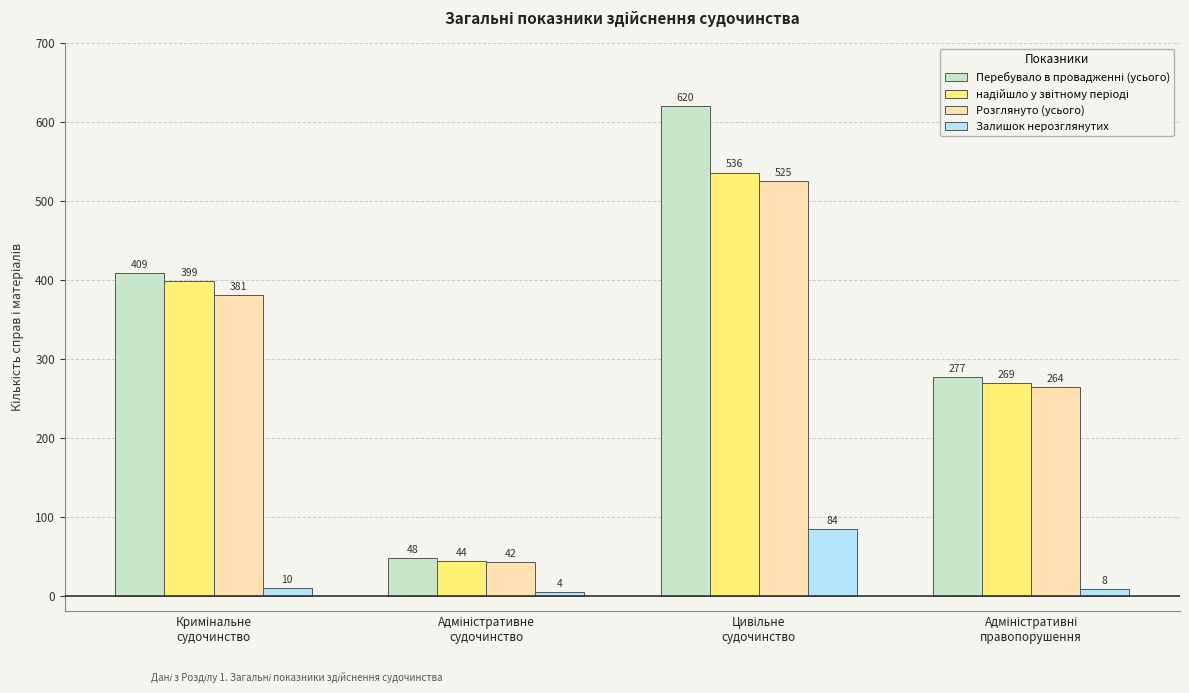

What is the highest value of the Розглянуто (усього) series?

525